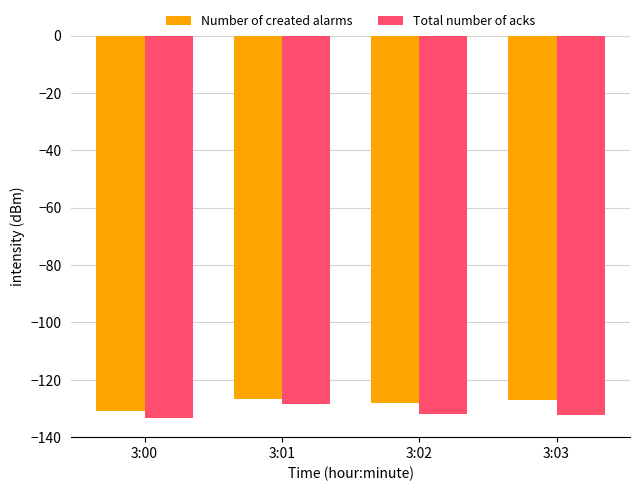

What is the average value of the Number of created alarms series?

-128.3